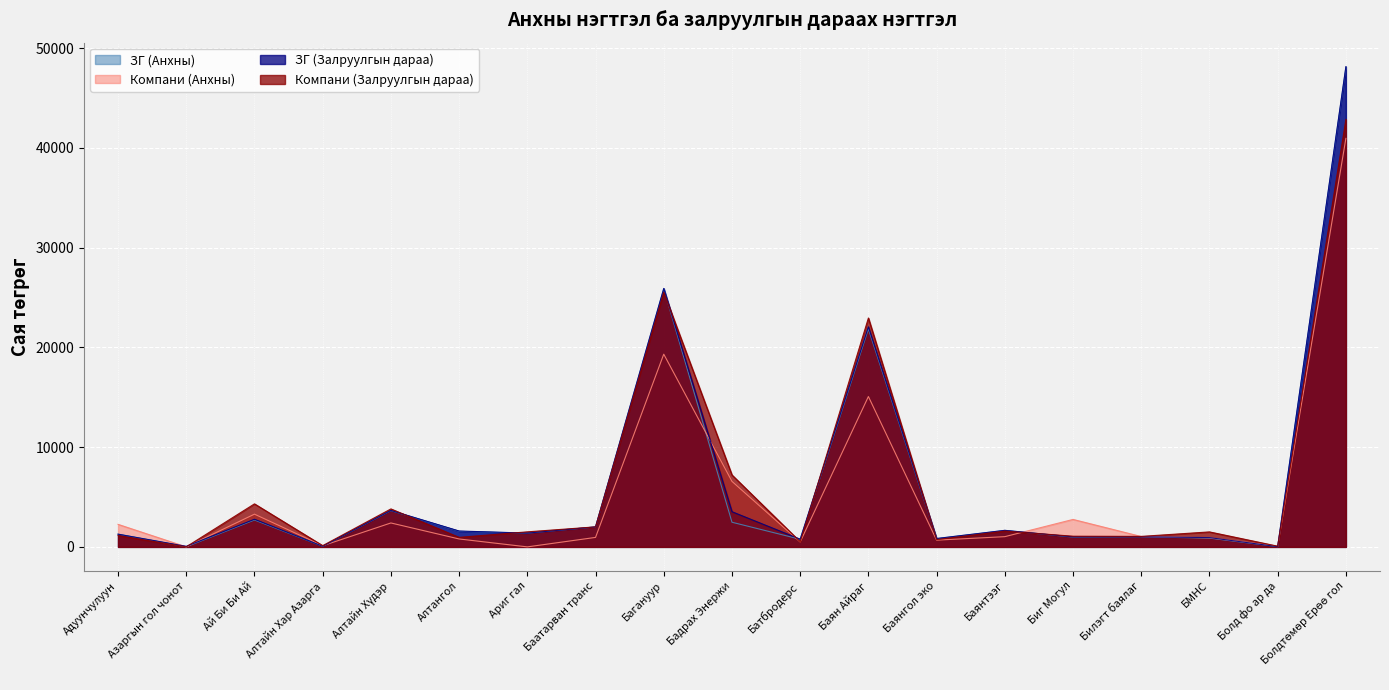

What is the total value across all series at Баянтээг?

5922.5